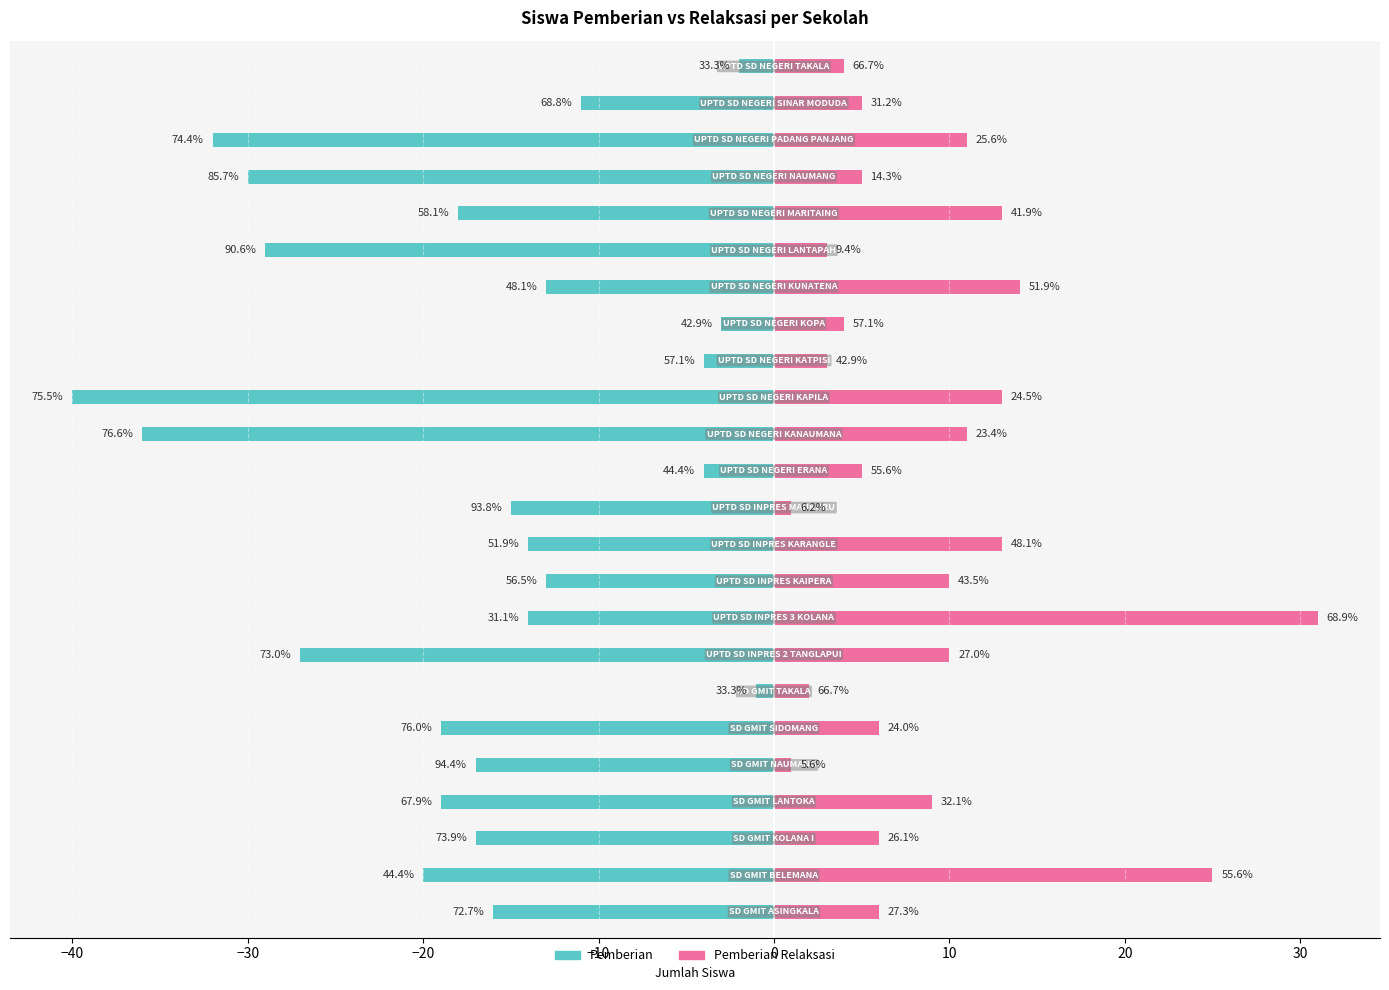

Which series has the largest total across all categories?

Pemberian Relaksasi